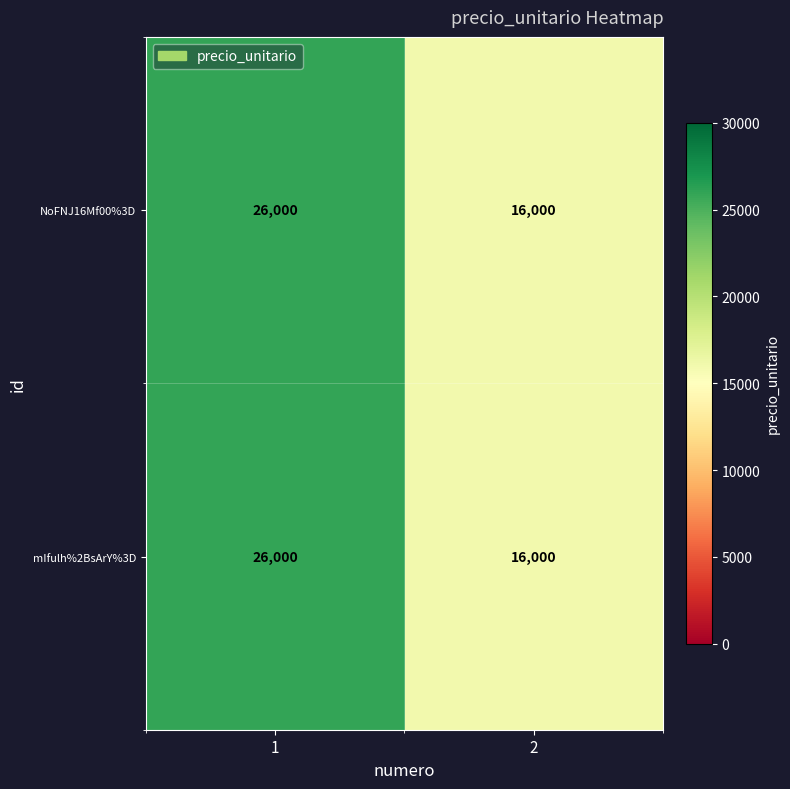

What is the total value across all series at 2?

32000